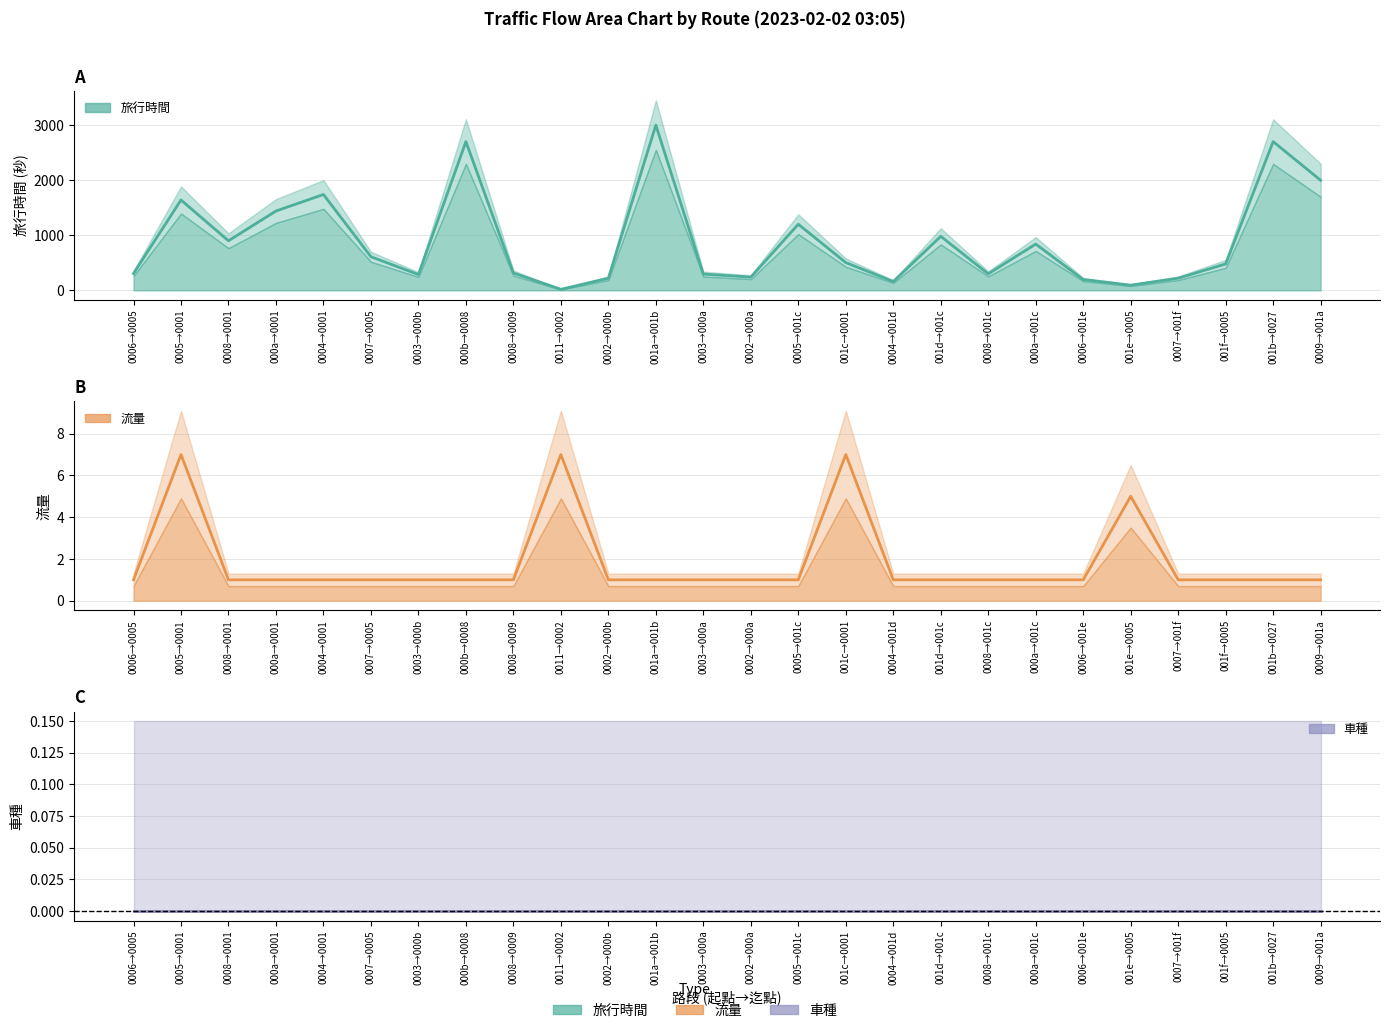

Rank the series by their maximum value, from lowest to highest.

車種, 流量, 旅行時間